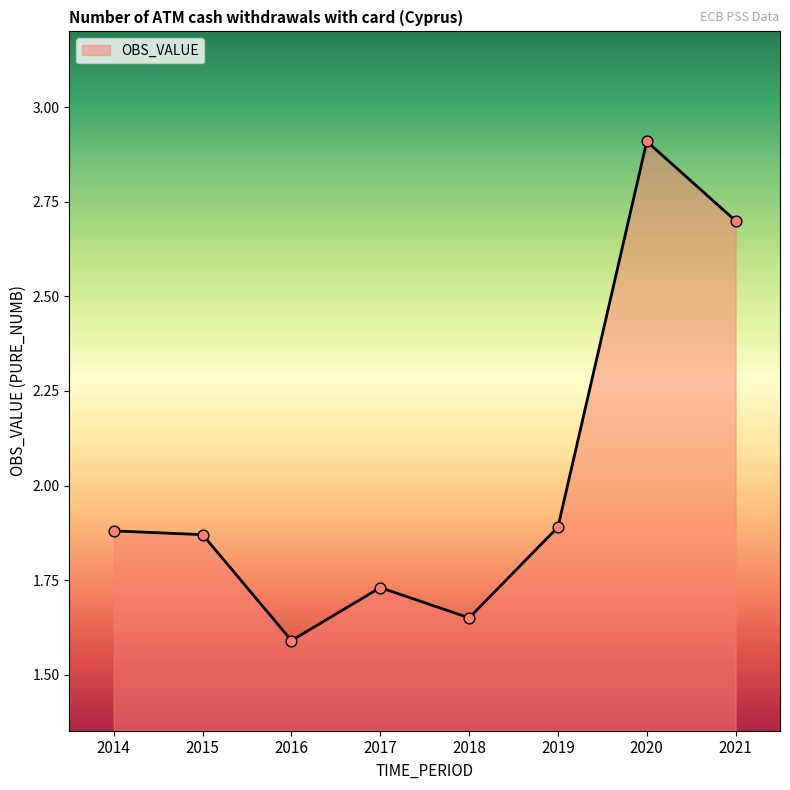

Which has a higher value, 2019 or 2021?

2021